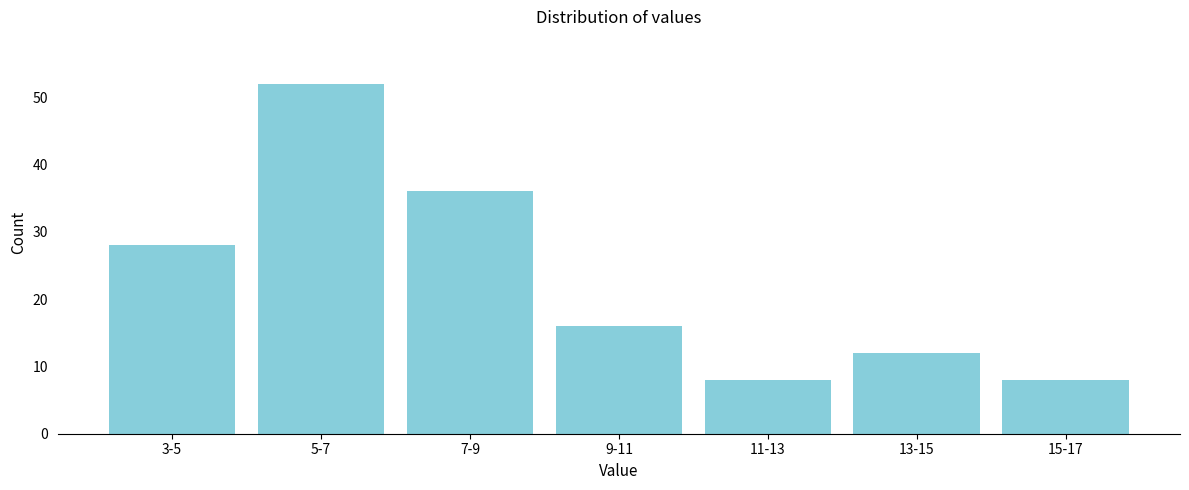

Reading left to right, list all the values displayed in this chart.

28	52	36	16	8	12	8